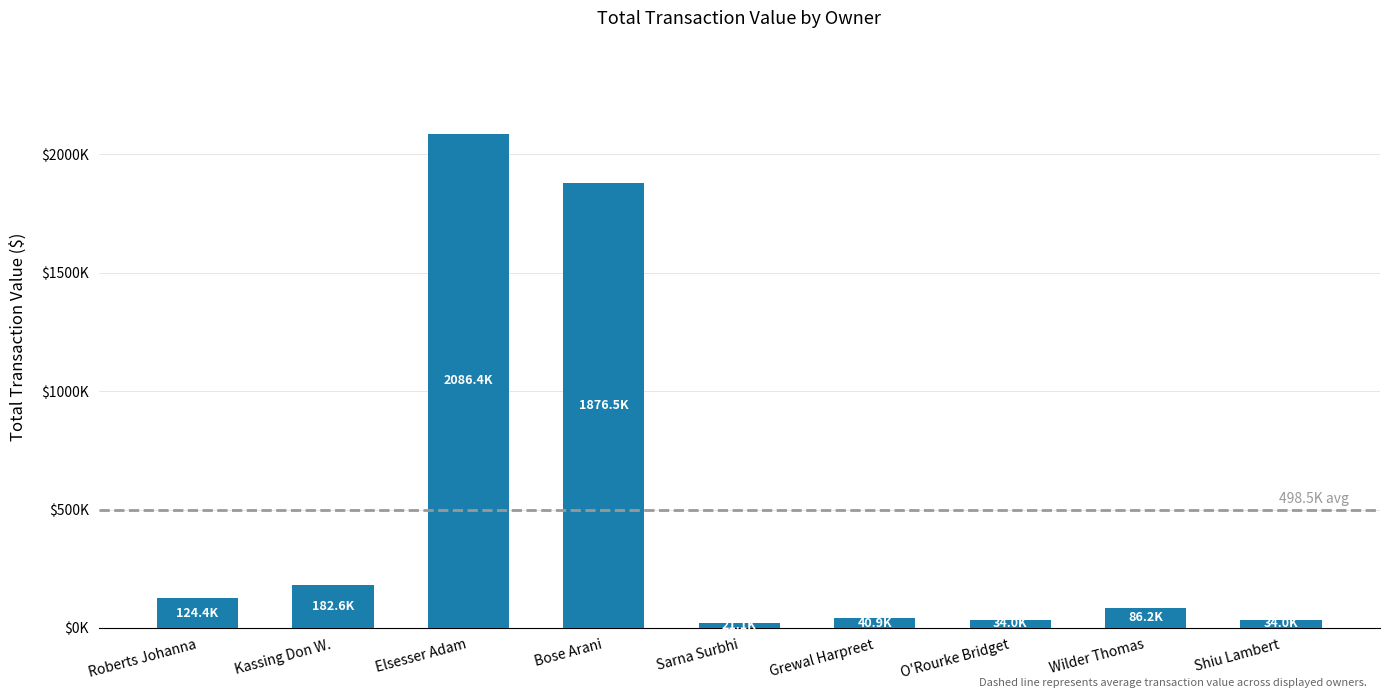

Are the bars horizontal?

No